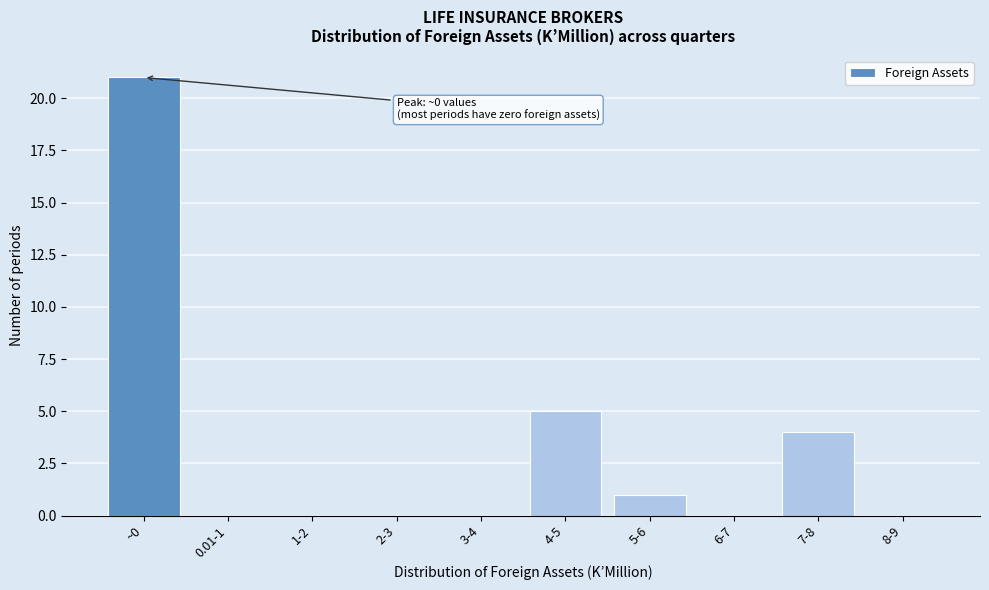

Reading right to left, what are all the values shown in this chart?

8-9=0	7-8=4	6-7=0	5-6=1	4-5=5	3-4=0	2-3=0	1-2=0	0.01-1=0	~0=21